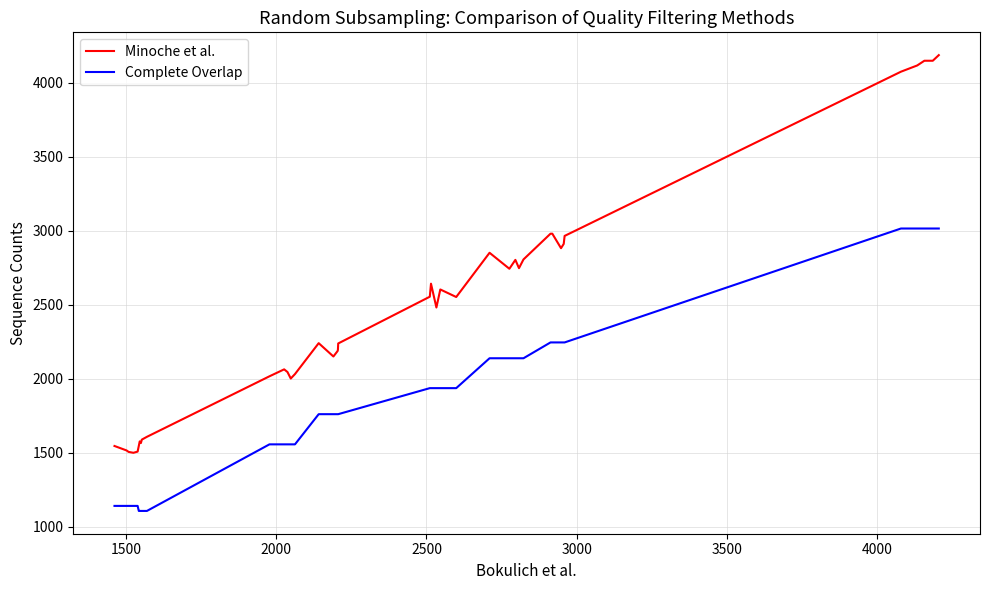

Rank the series by their average value, from lowest to highest.

Complete Overlap, Minoche et al.